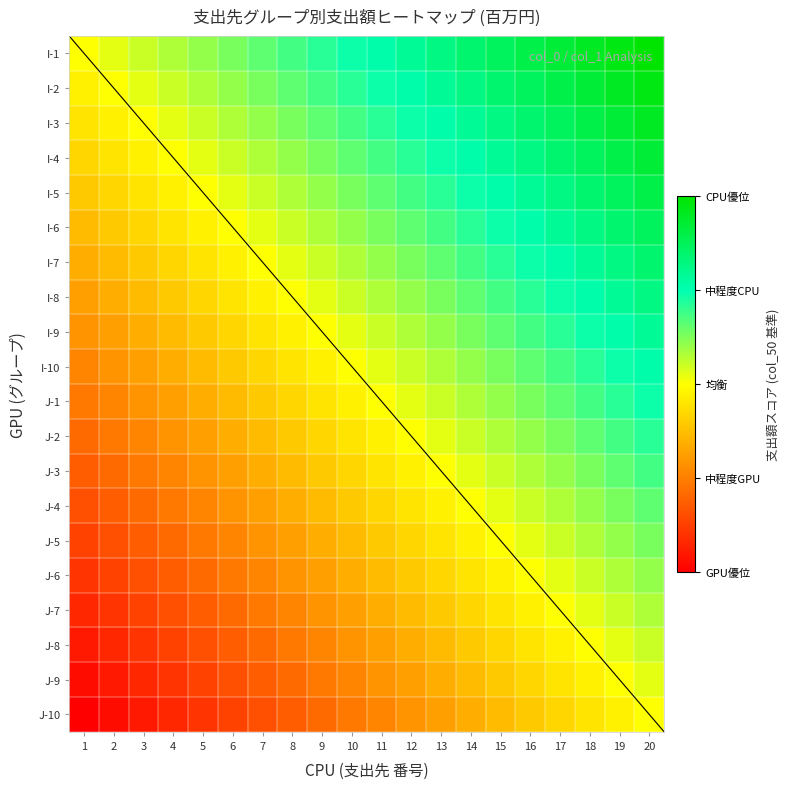

Is the value of I-5 at 17 greater than the value of I-6 at 15?

Yes